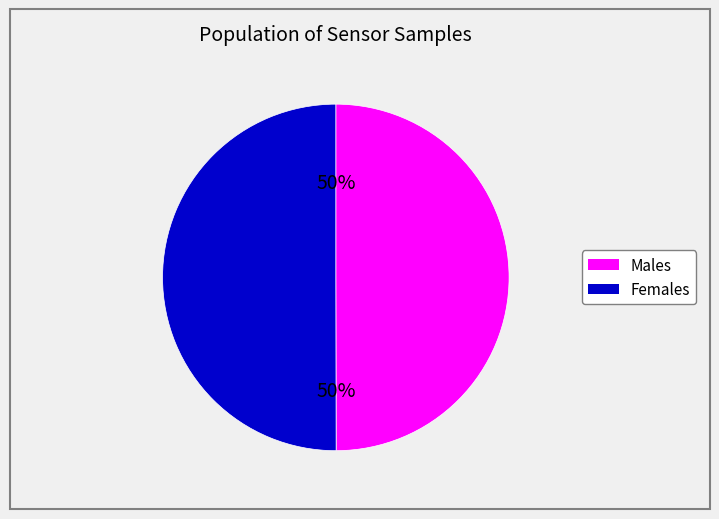

Count the number of slices in the pie.

2